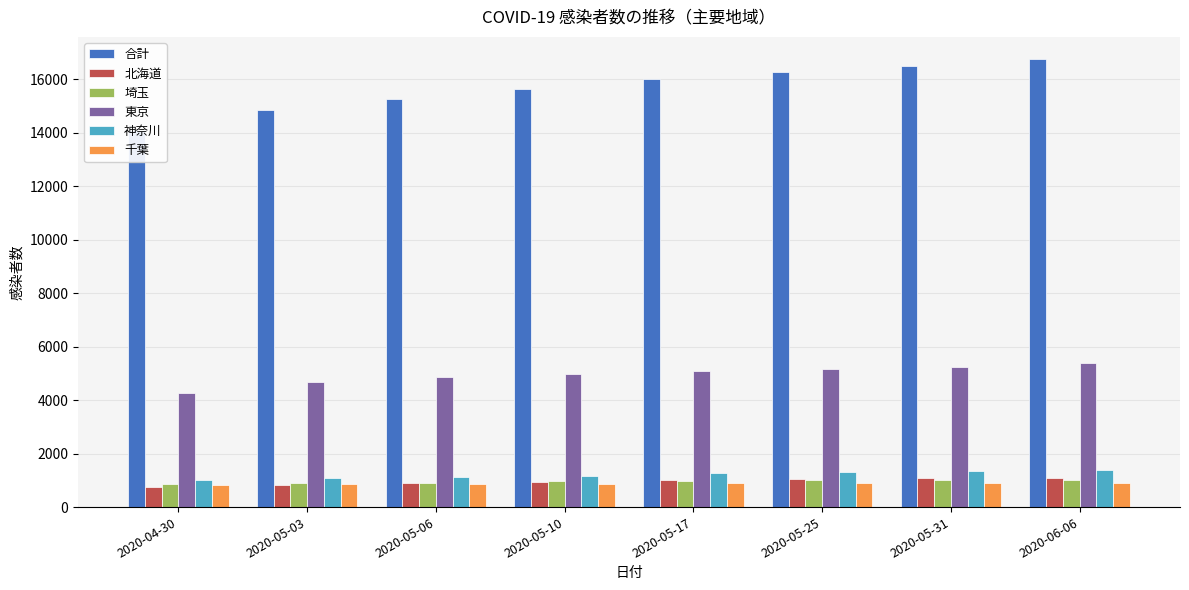

Reading left to right, transcribe all the data shown in this chart.

合計: 14094	14849	15259	15621	16019	16256	16504	16738
北海道: 762	843	907	947	1002	1042	1074	1100
埼玉: 859	885	917	963	984	995	999	1003
東京: 4275	4691	4871	4991	5102	5160	5236	5369
神奈川: 1023	1097	1128	1168	1265	1330	1365	1388
千葉: 837	855	864	876	894	900	905	901